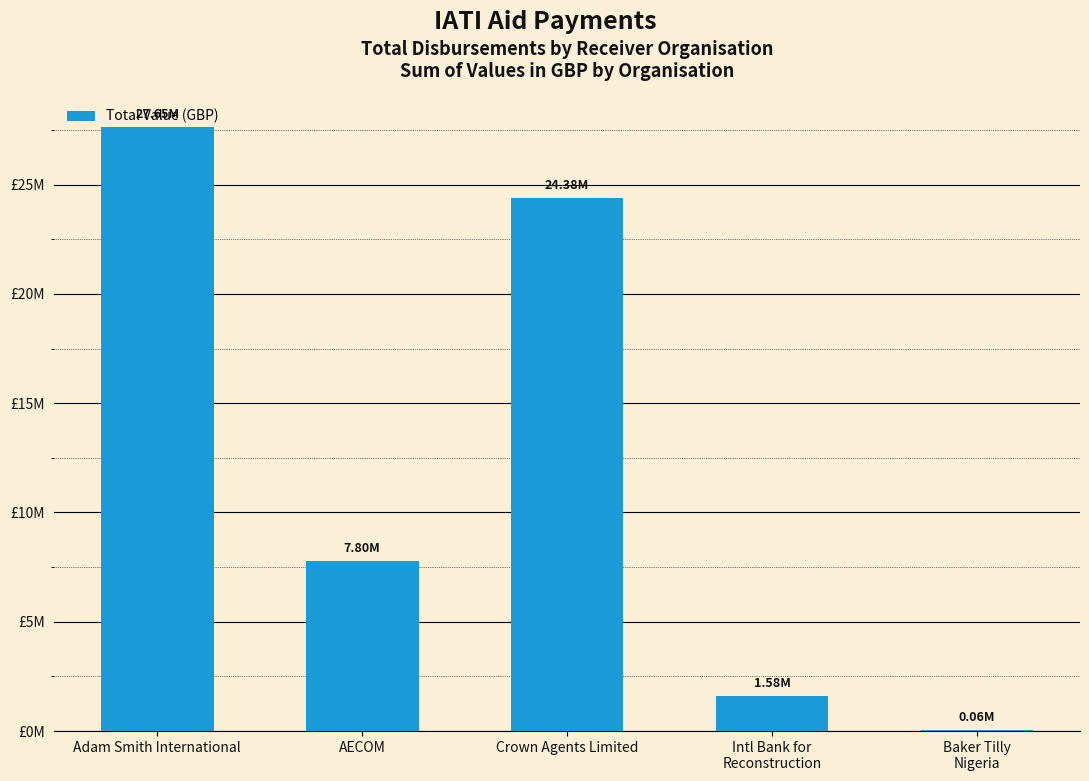

What is the value of the 5th bar from the left?

58396